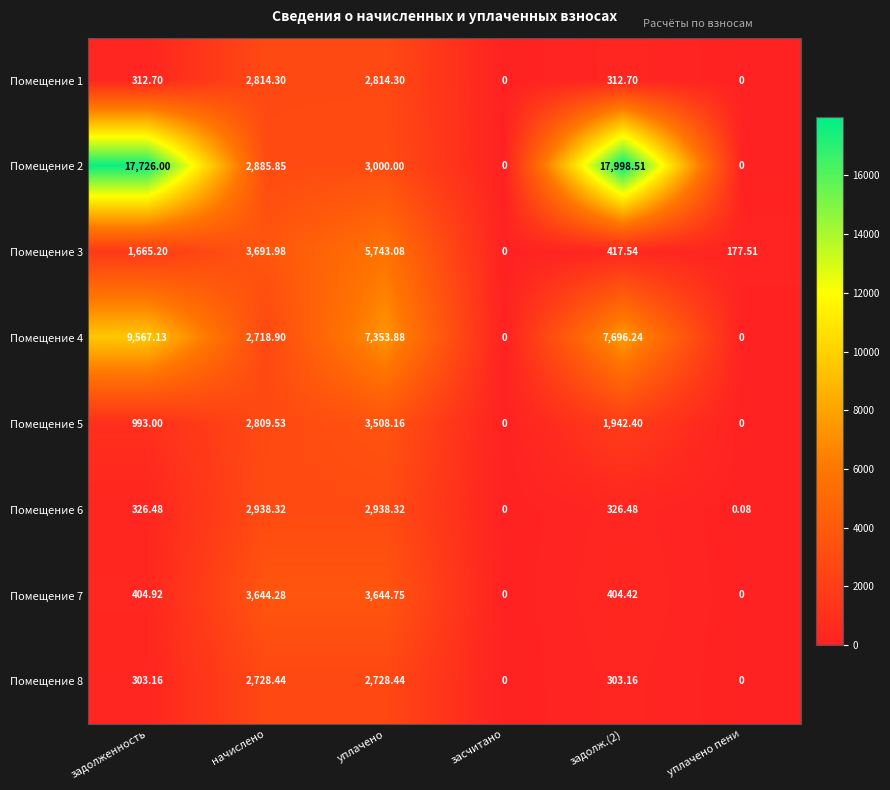

At which label does Помещение 2 first exceed 3000?

задолженность